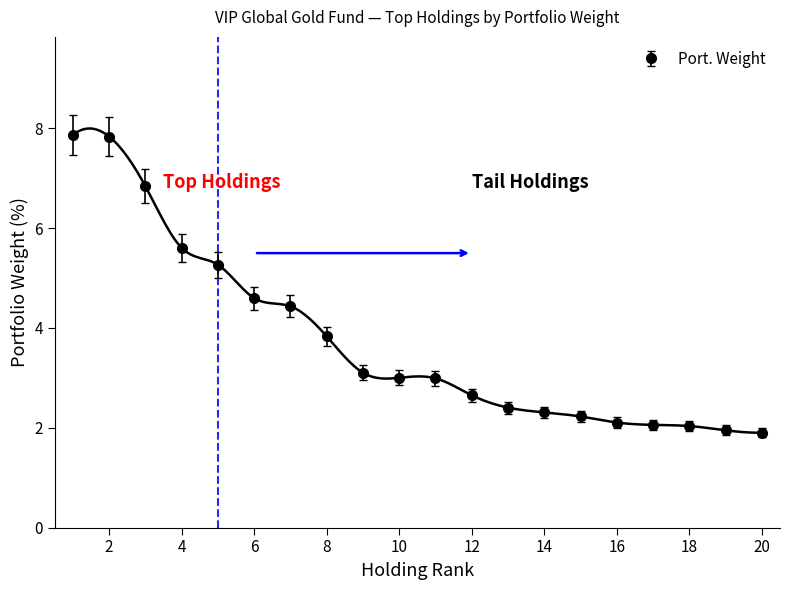

Reading left to right, extract all data points from this chart.

7.9	7.8	6.8	5.6	5.3	4.6	4.4	3.8	3.1	3.0	3.0	2.7	2.4	2.3	2.2	2.1	2.1	2.0	2.0	1.9